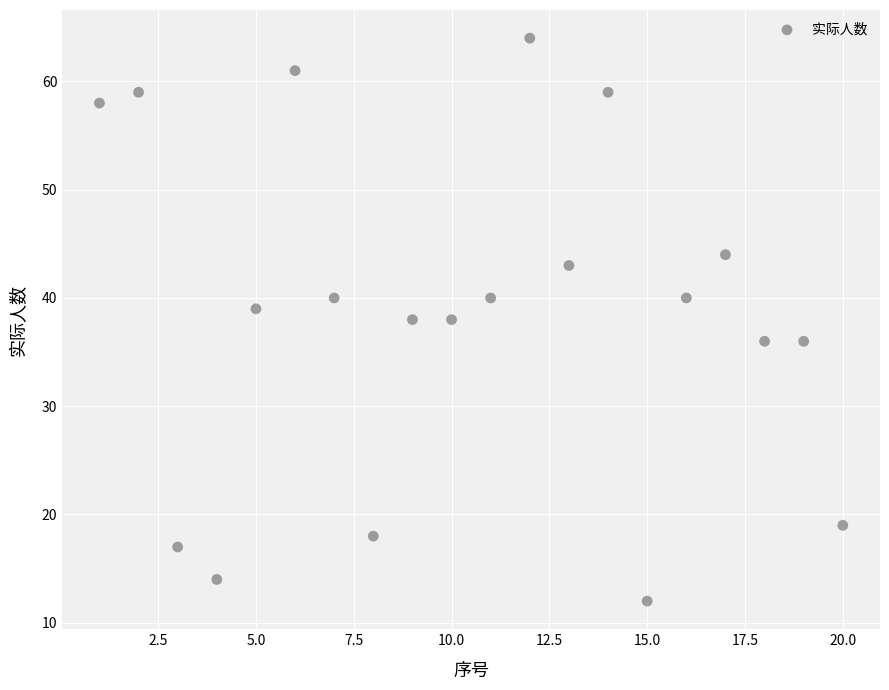

What is the range of Y values (max minus min)?

52